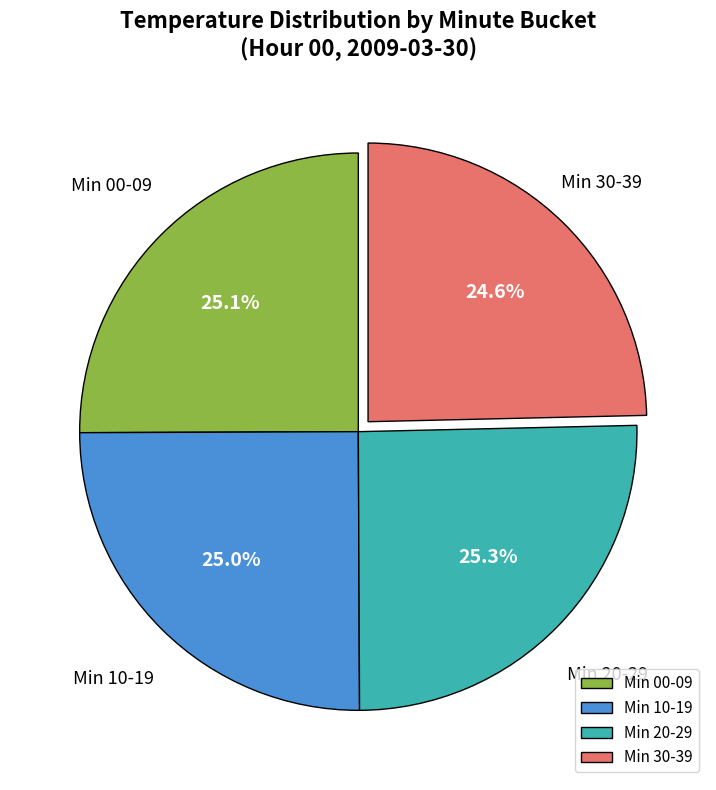

What portion of the pie excludes Min 20-29?

74.7%